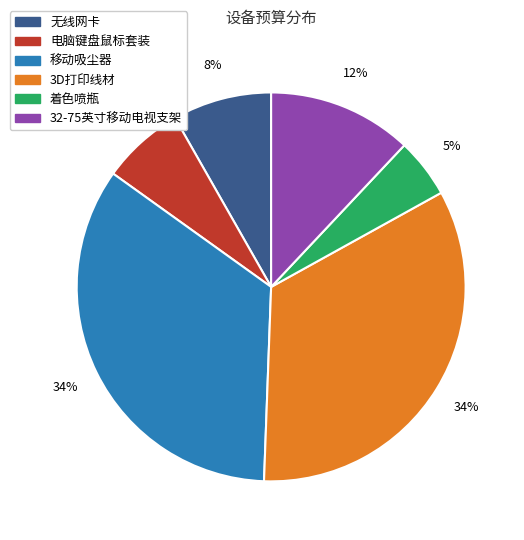

Combined, do 电脑键盘鼠标套装 and 移动吸尘器 account for over 50%?

No